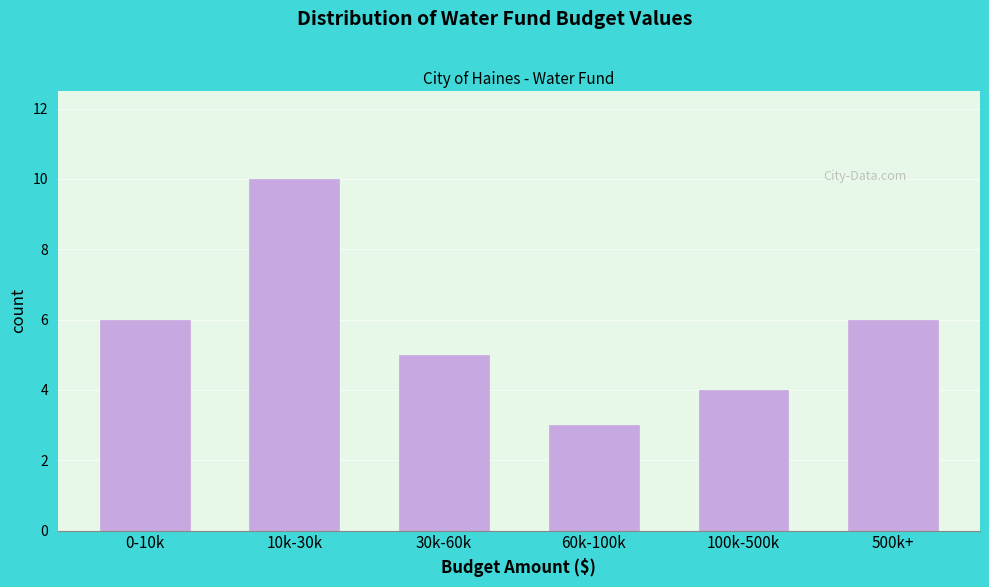

Reading left to right, what are all the values shown in this chart?

6	10	5	3	4	6